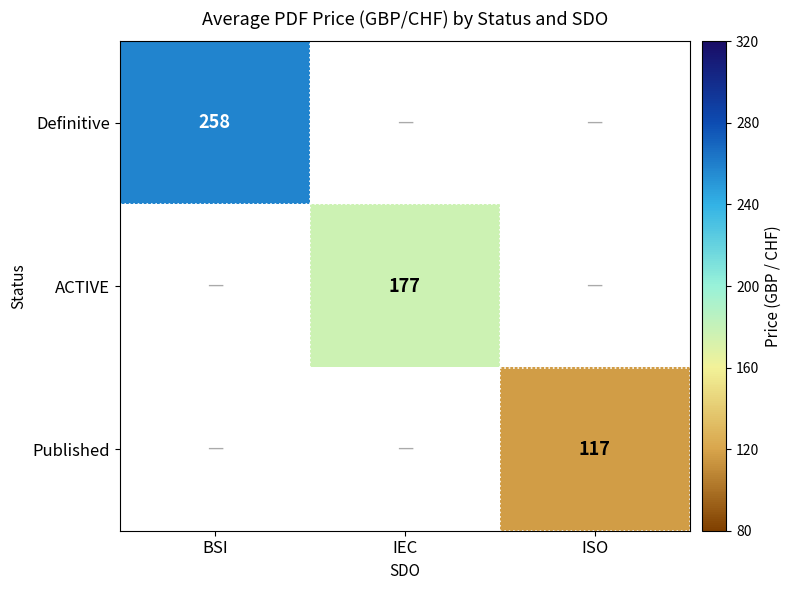

True or false: ACTIVE has a value of 233 at IEC.

False